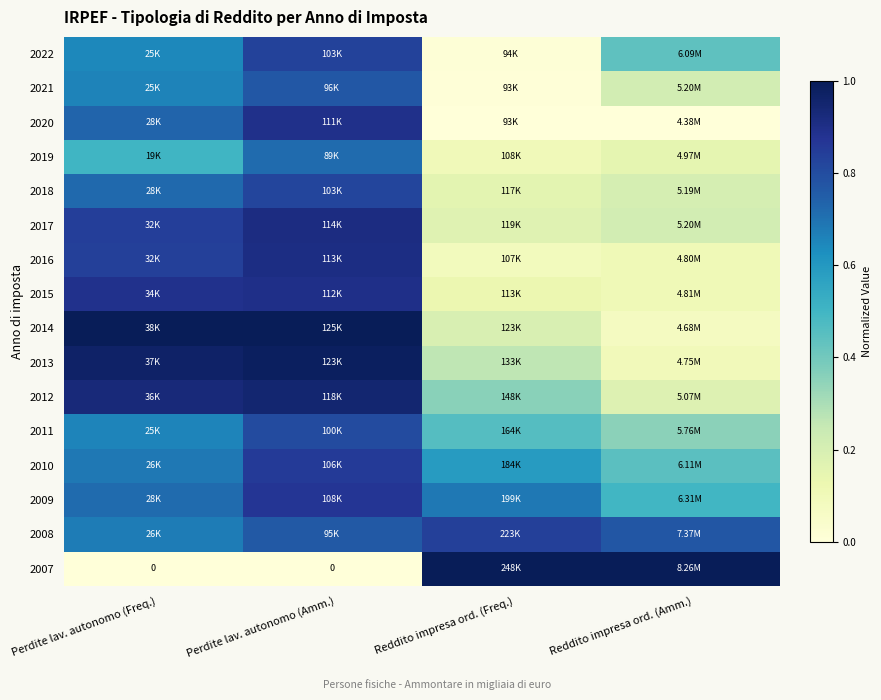

Which series has the widest spread of values?

2007